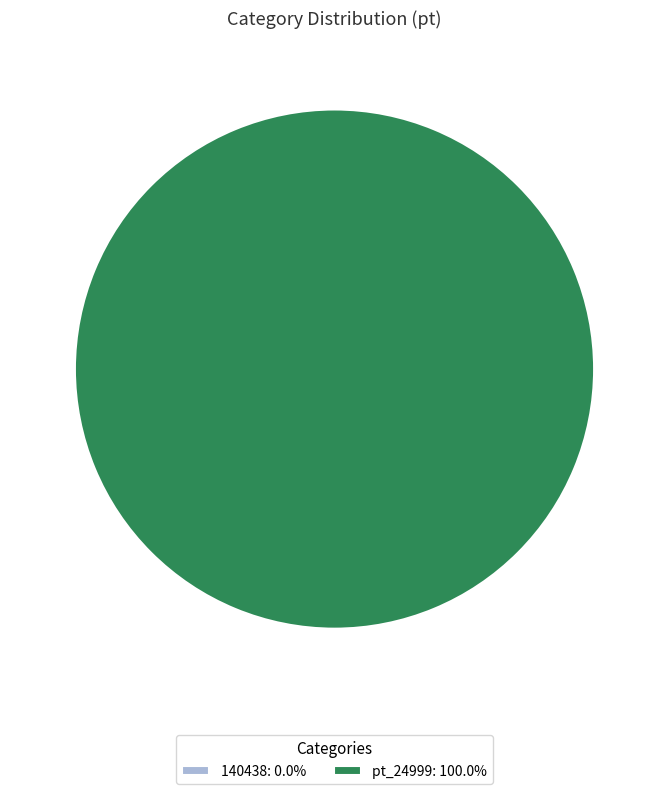

Is it true that 140438 is 1% of the pie?

False